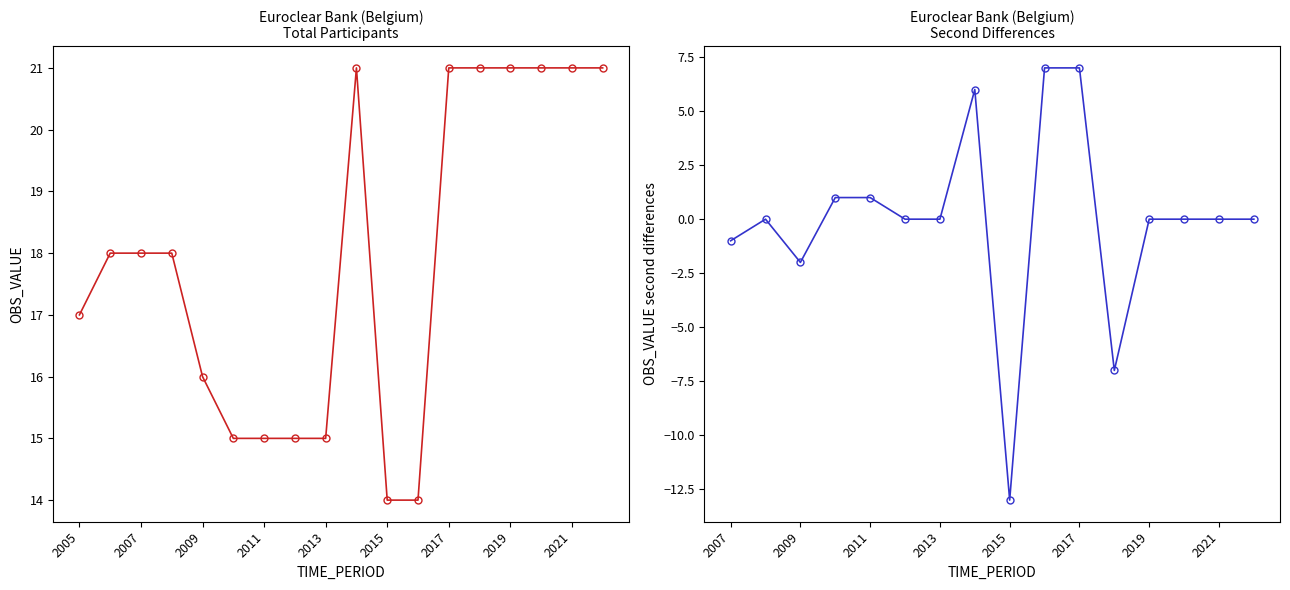

The chart shows a value of 15 at 2010. True or false?

True